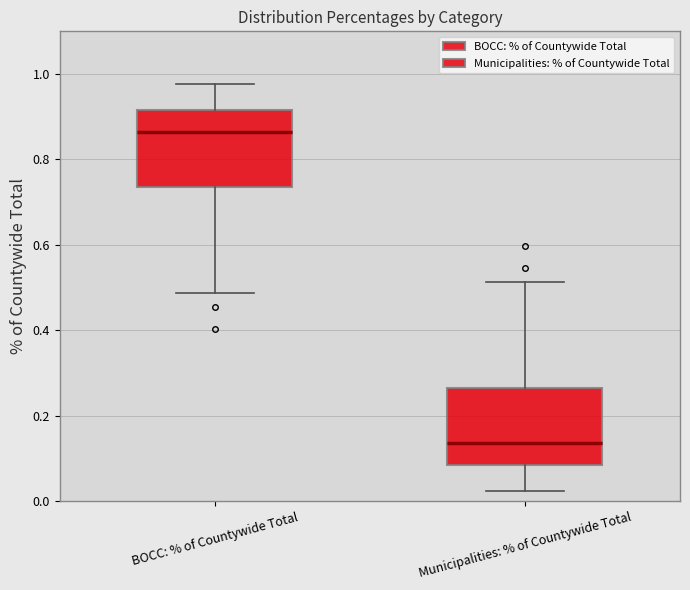

Where does the upper whisker of the box for BOCC: % of Countywide Total end on the y-axis? The values are not printed on the chart, so give them approximately, as read against the axis.

0.98